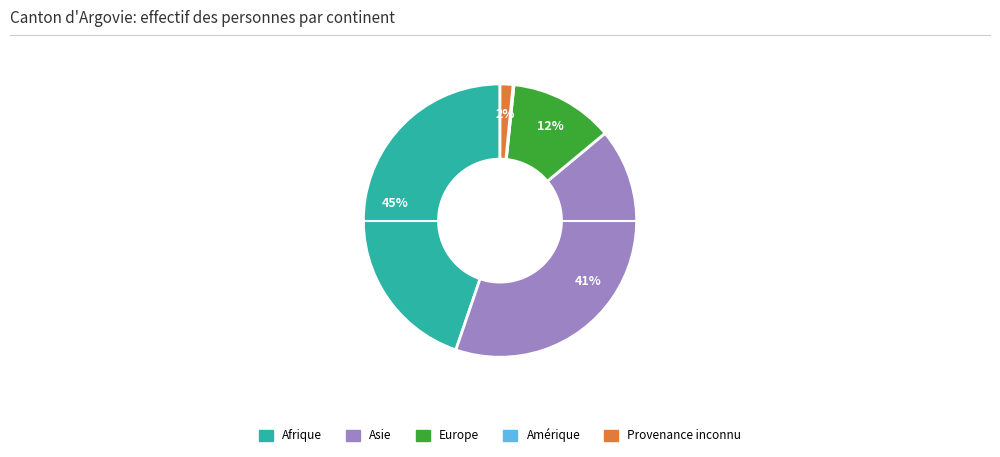

Is the sum of Afrique and Asie greater than half?

Yes